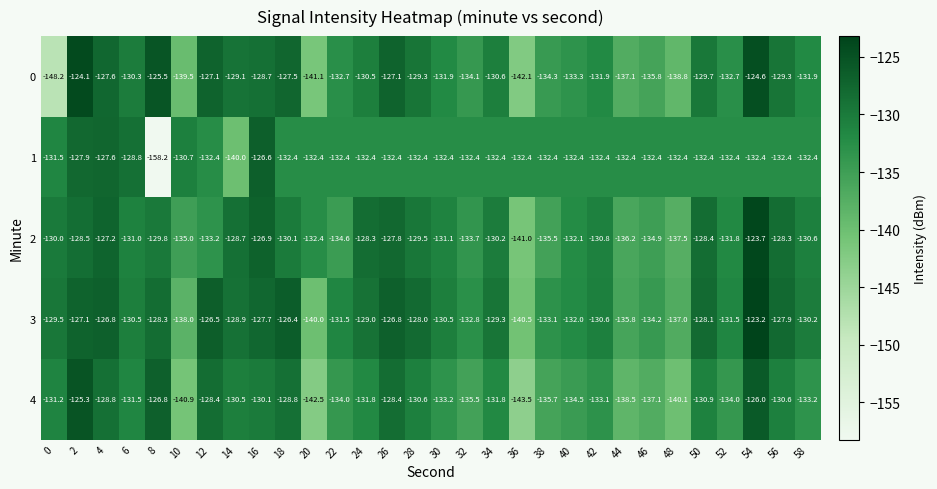

At 0, list the series in order from largest to smallest.

3, 2, 4, 1, 0